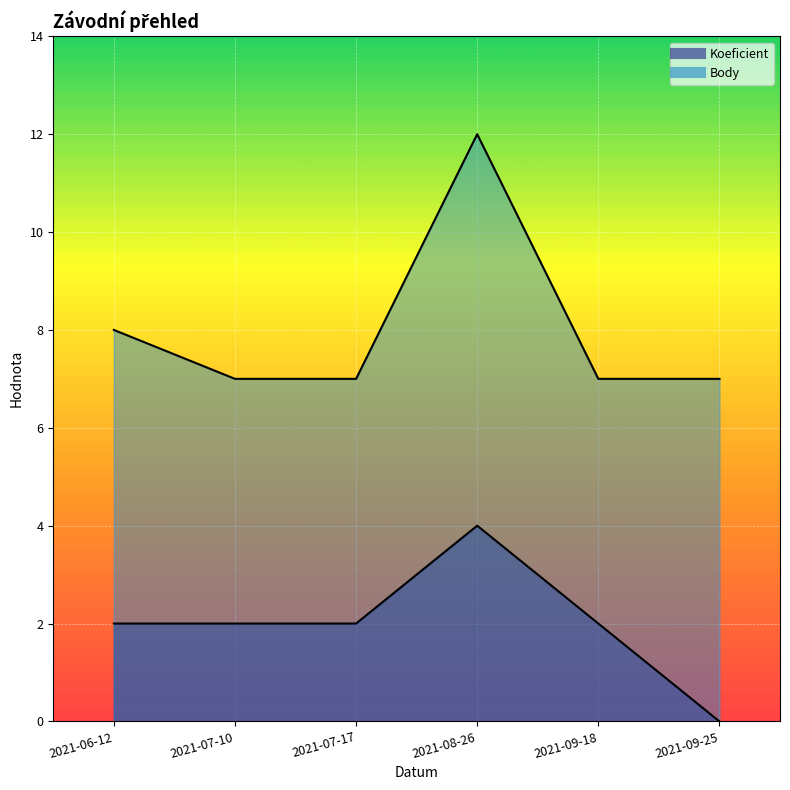

How many lines are shown in the chart?

2